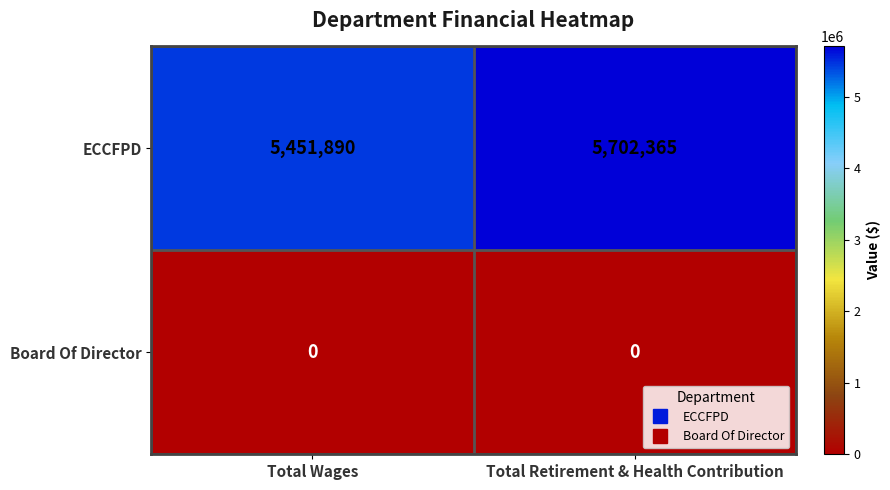

What is the spread (max minus min) of values at Total Retirement & Health Contribution?

5702365